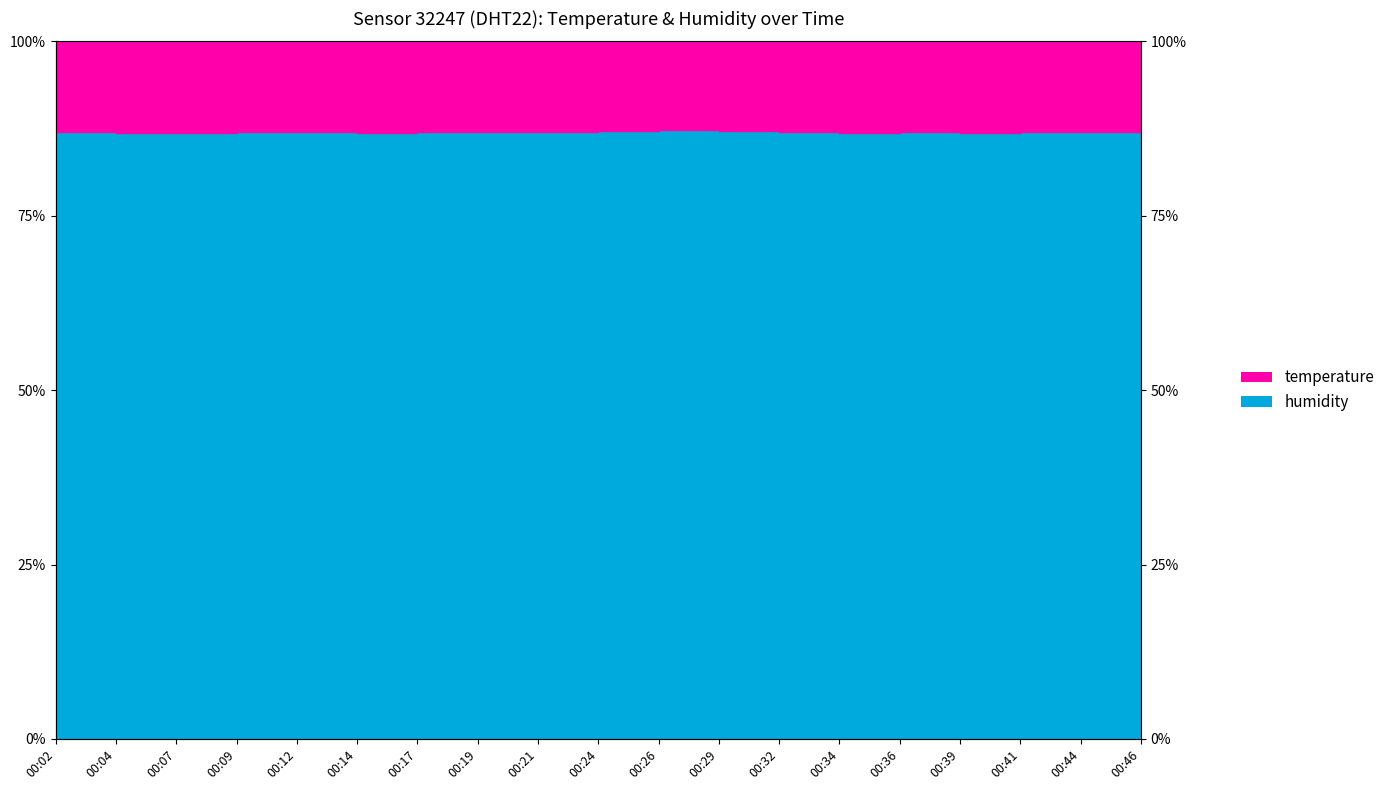

Rank the categories by value from highest to lowest.

00:26, 00:24, 00:29, 00:02, 00:17, 00:21, 00:09, 00:12, 00:19, 00:32, 00:36, 00:41, 00:44, 00:46, 00:04, 00:07, 00:14, 00:34, 00:39